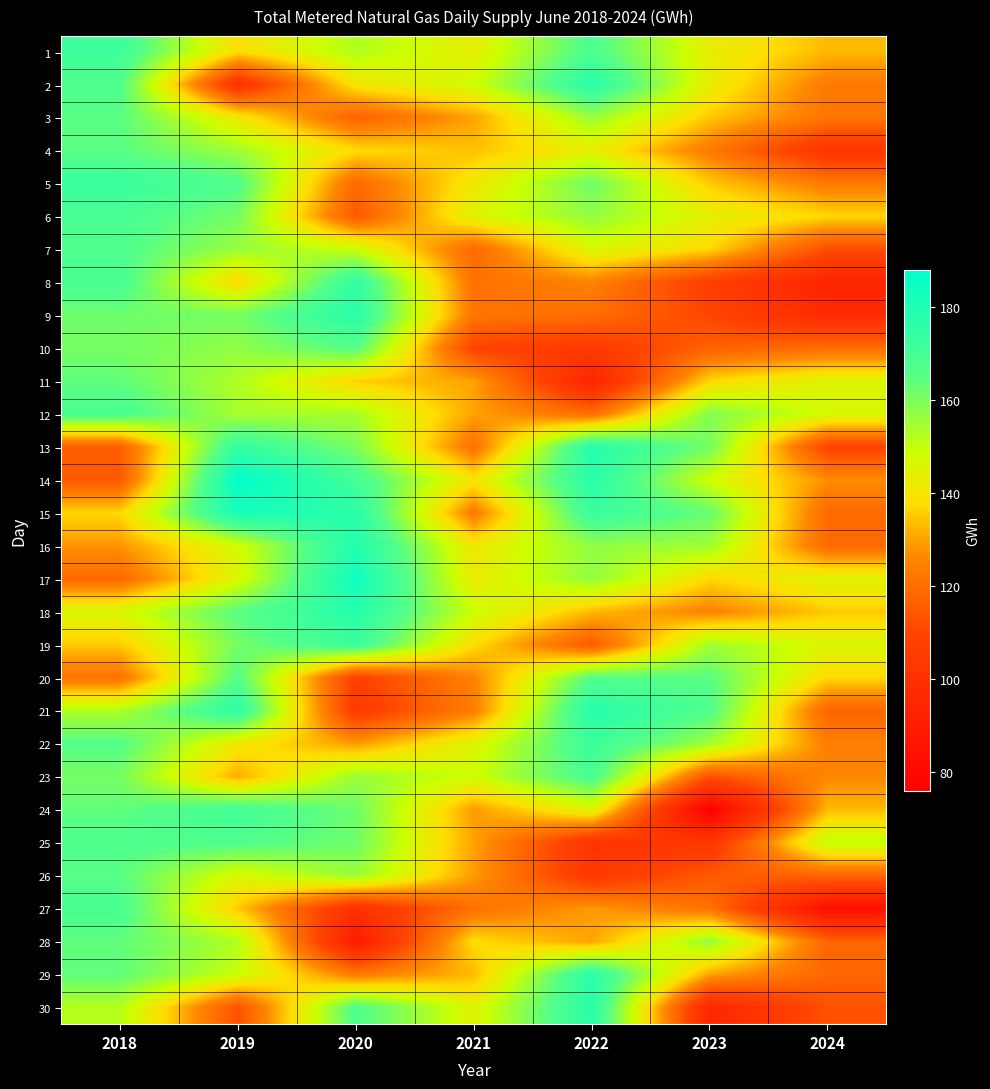

What is the difference between the highest and lowest values at 2024?

66